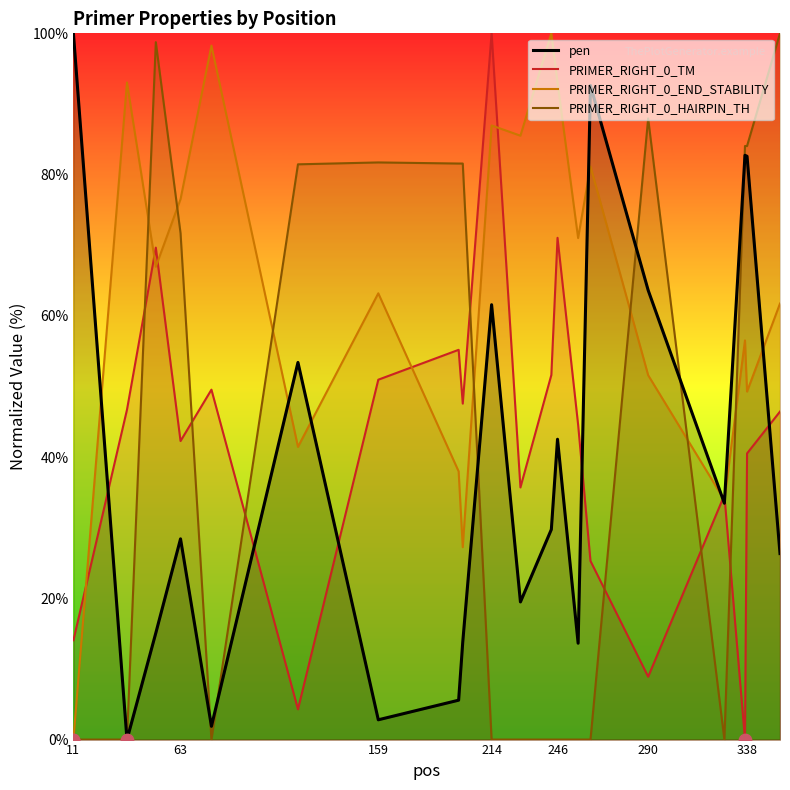

Which series contains the lowest Y value?

pen